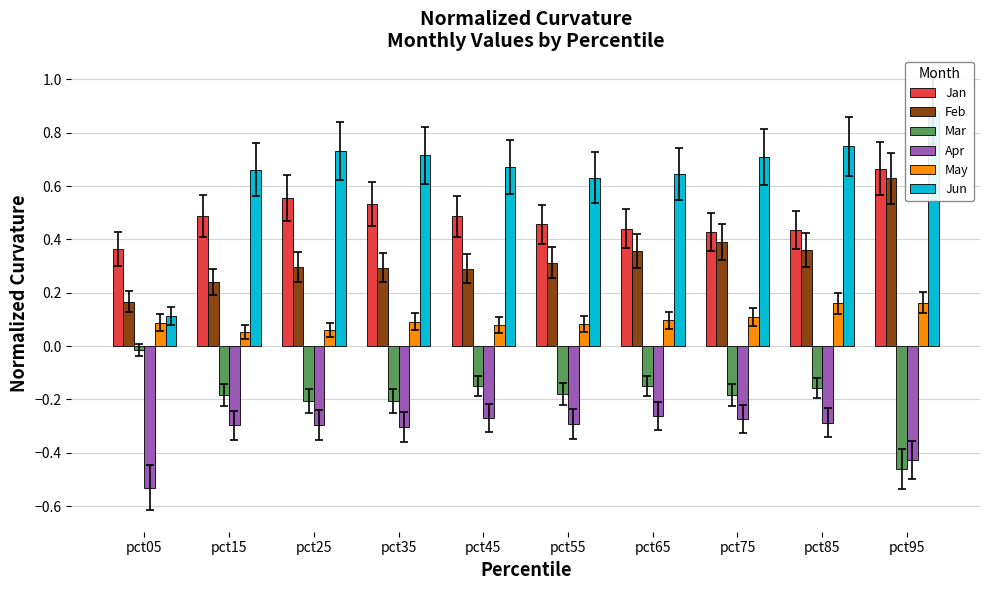

Between pct85 and pct95, which series saw the biggest shift?

Mar